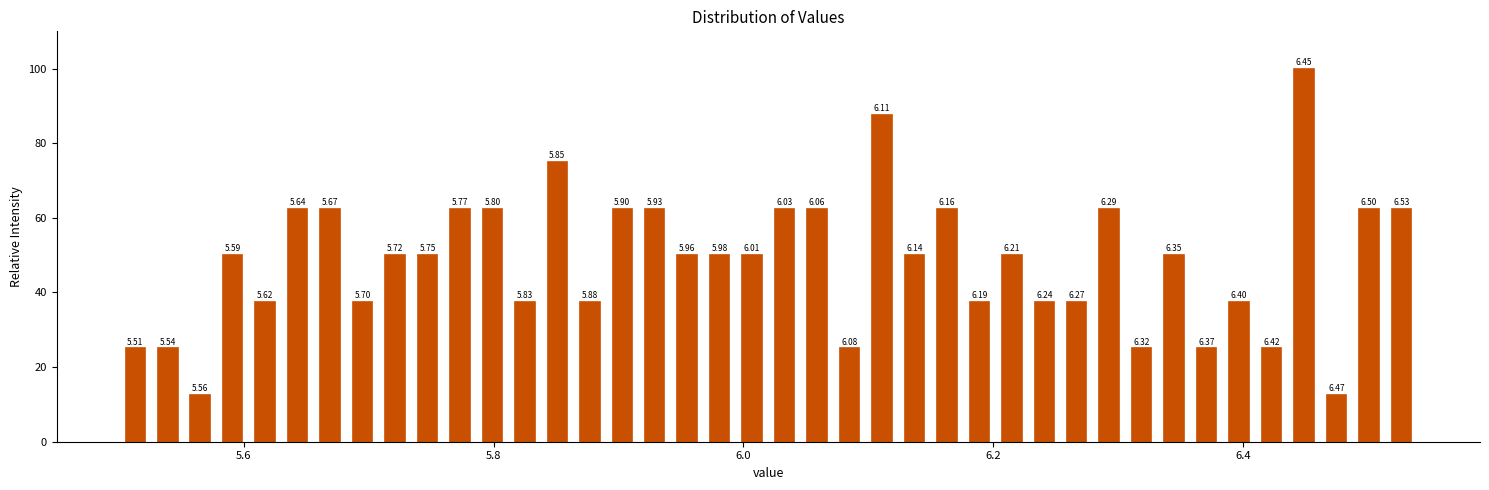

Read against the x-axis, roughly where is the centre of the tallest bar?

6.44